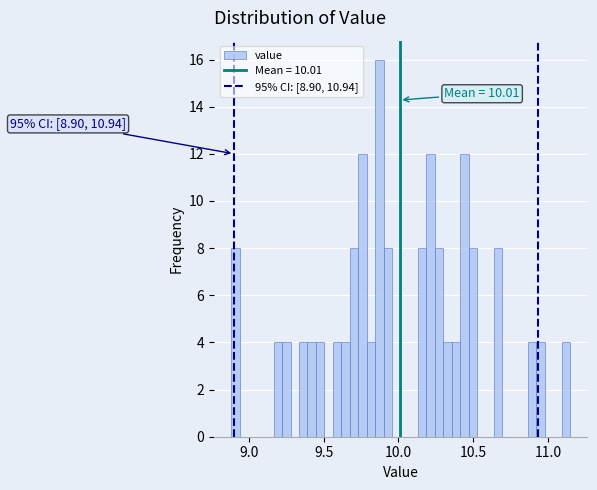

Around what value on the x-axis is the tallest bar? Give the approximate position of its centre, as read against the axis.

9.85